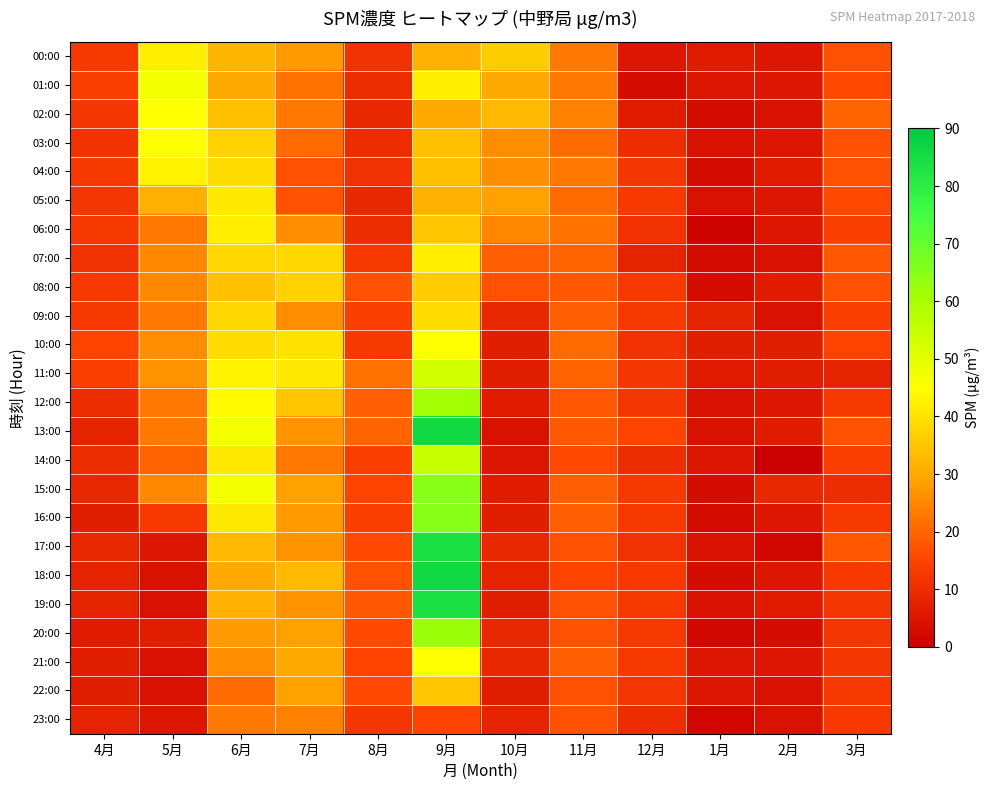

How many series are shown in this chart?

24